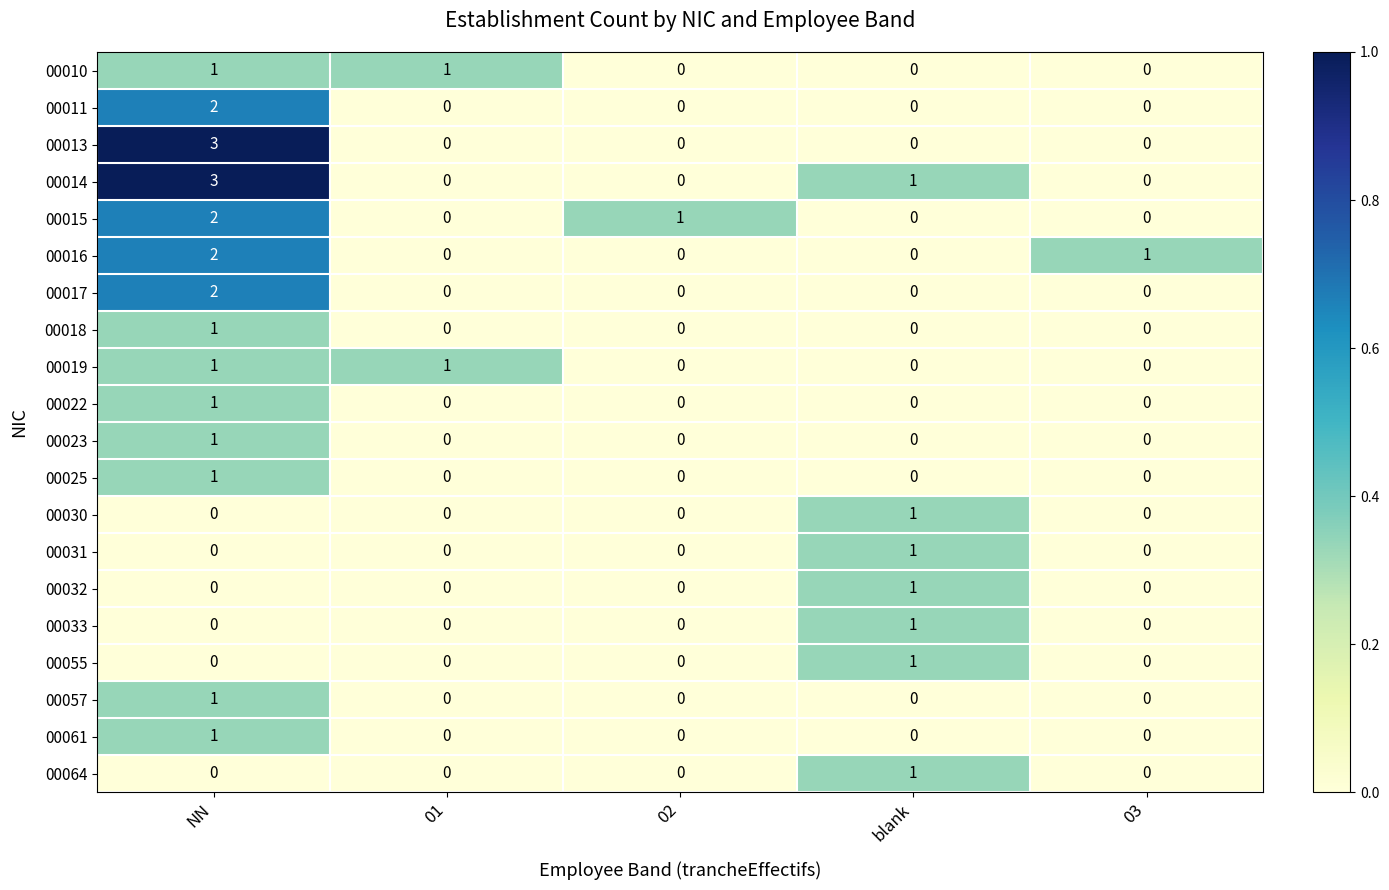

What value does the 00013 series have at NN?

3